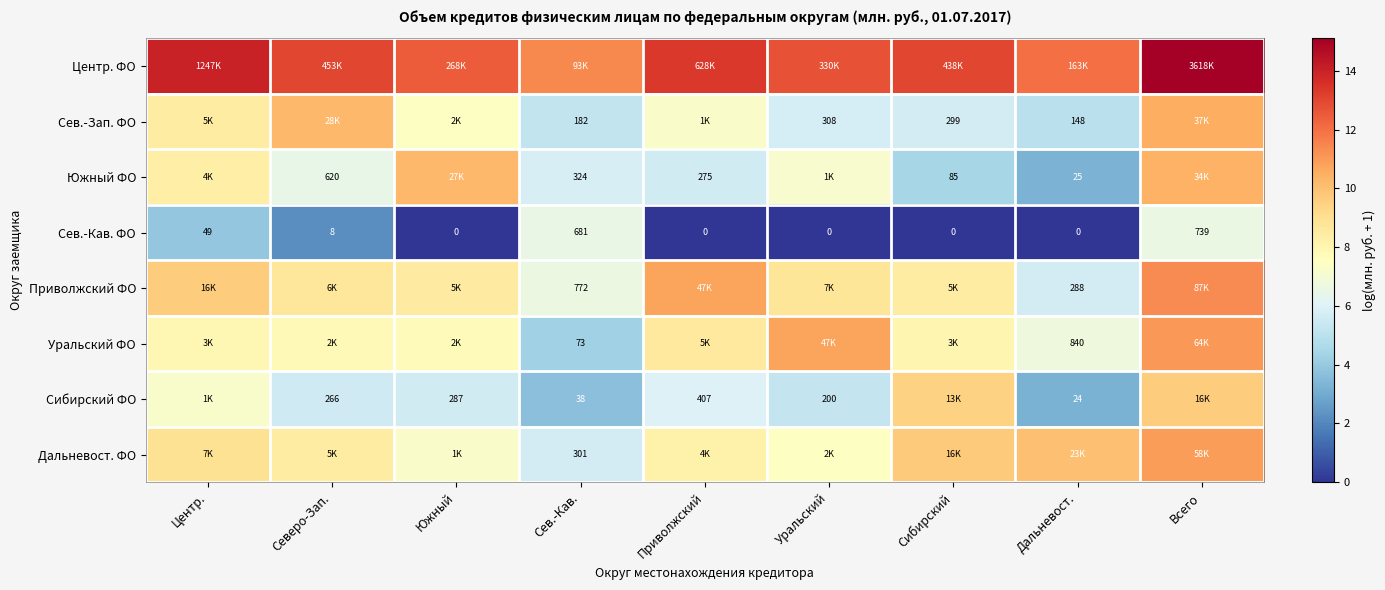

Is the value of Сев.-Кав. ФО at Центр. greater than the value of Сев.-Зап. ФО at Сибирский?

No